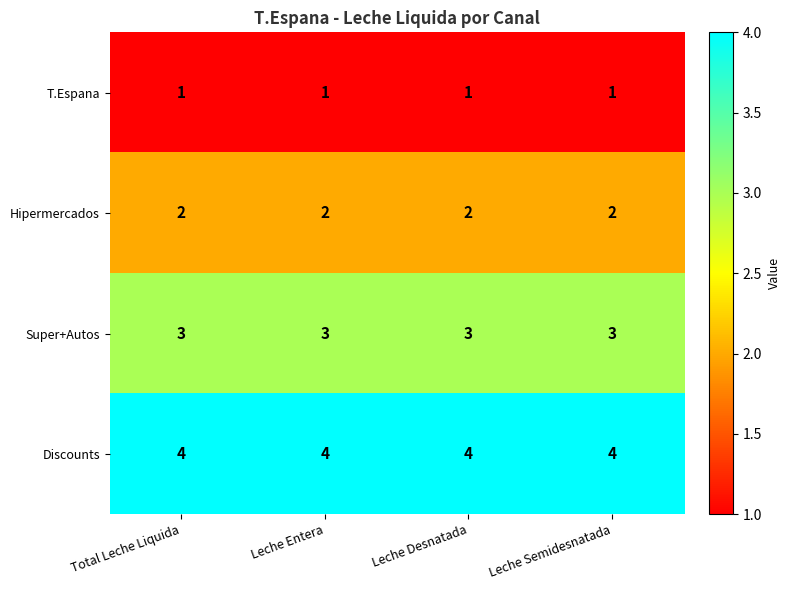

The value of Discounts at Total Leche Liquida is 3. True or false?

False